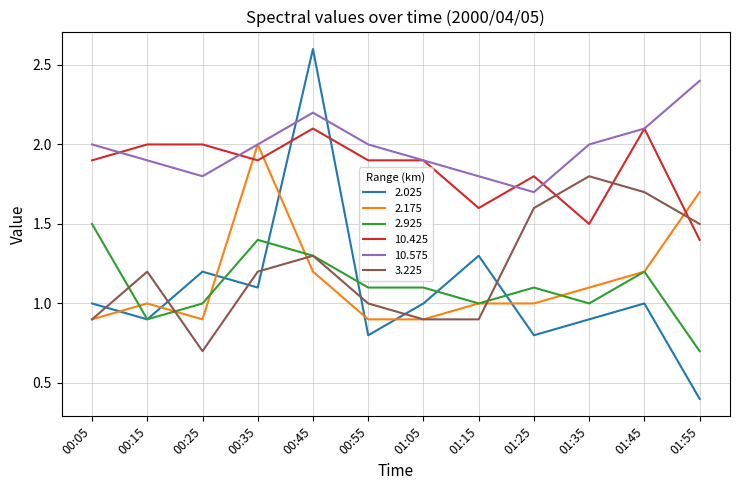

At which category is the sum across all series the highest?

00:45